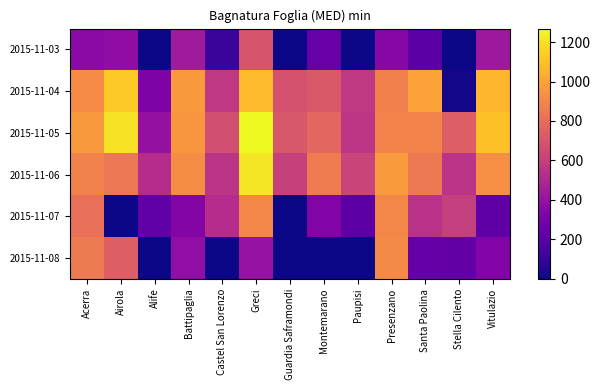

At which category is the sum across all series the highest?

Greci